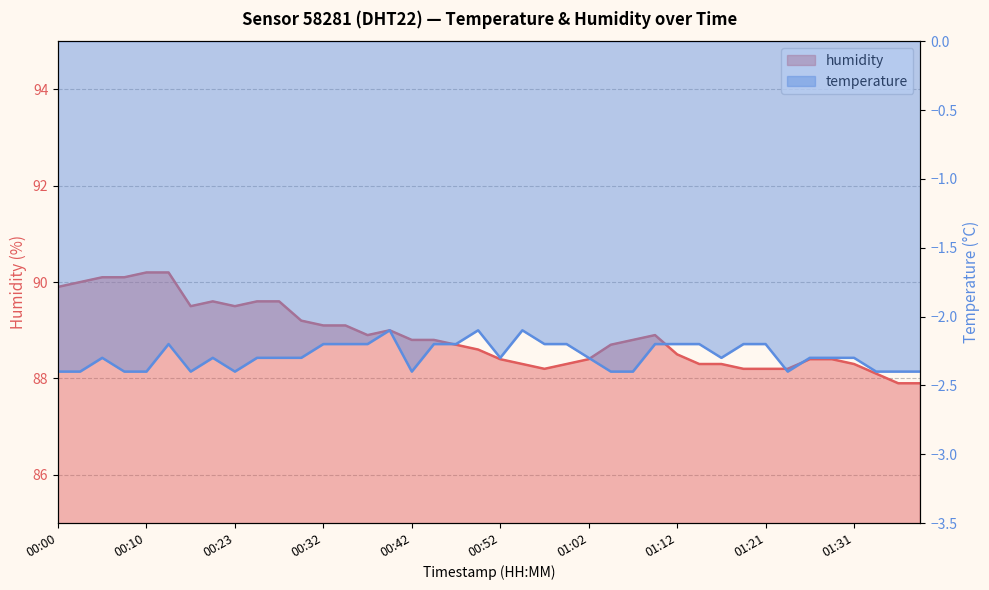

What is the sum of the values at 00:57 and 00:05?

178.3